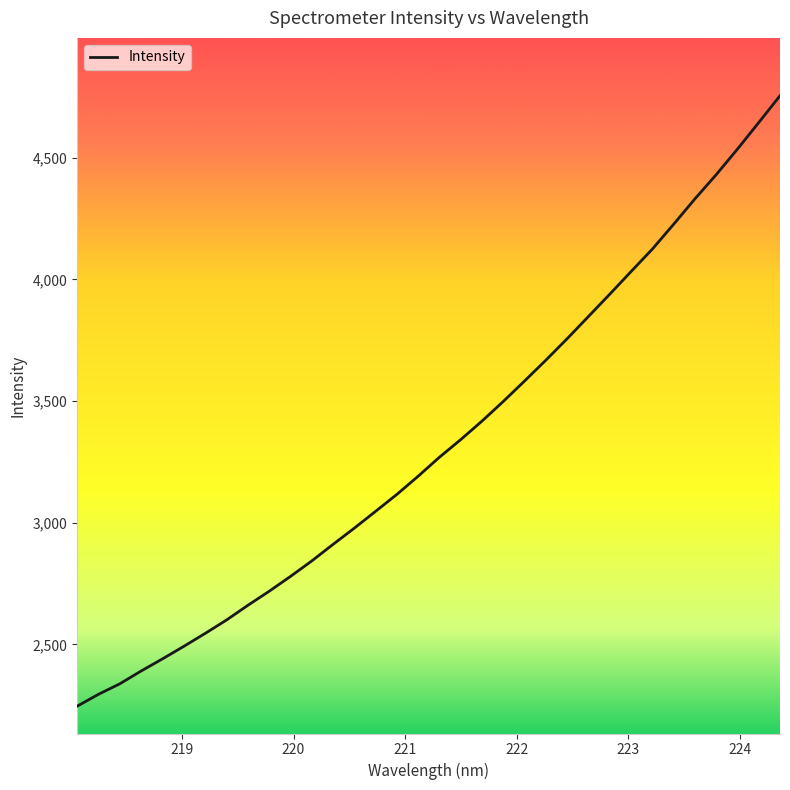

What is the maximum value shown in the chart?

4755.3